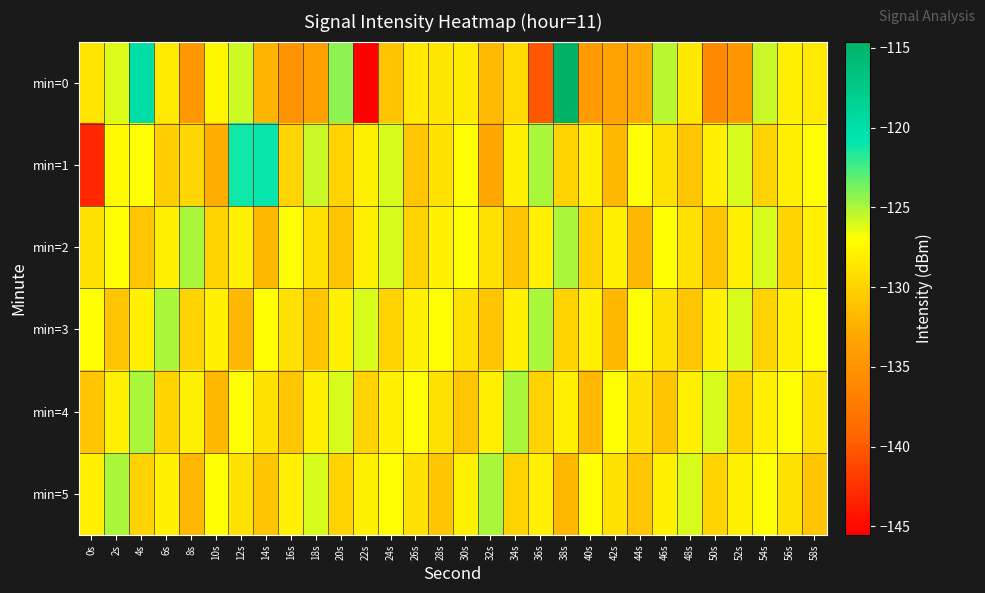

Rank the series by their maximum value, from lowest to highest.

min=2, min=3, min=4, min=5, min=1, min=0